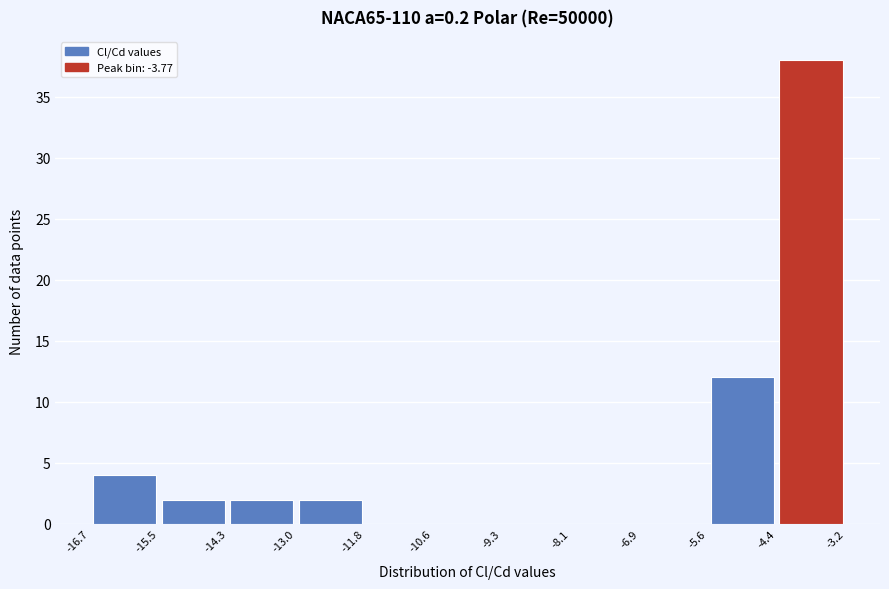

Reading left to right, transcribe this chart: for each bar, give the range it covers on the x-axis and its height. The values are not printed on the chart, so give them approximately, as read against the axis.

-16.7 to -15.5: 4
-15.5 to -14.3: 2
-14.3 to -13.0: 2
-13.0 to -11.8: 2
-11.8 to -10.6: 0
-10.6 to -9.3: 0
-9.3 to -8.1: 0
-8.1 to -6.9: 0
-6.9 to -5.6: 0
-5.6 to -4.4: 12
-4.4 to -3.2: 38